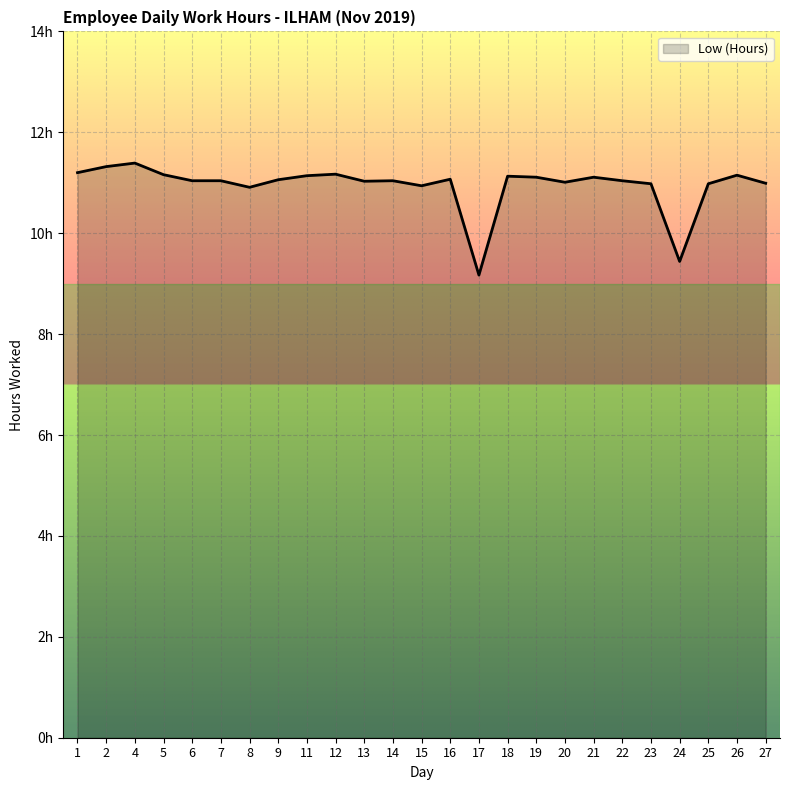

At which label does the data first exceed 11?

1